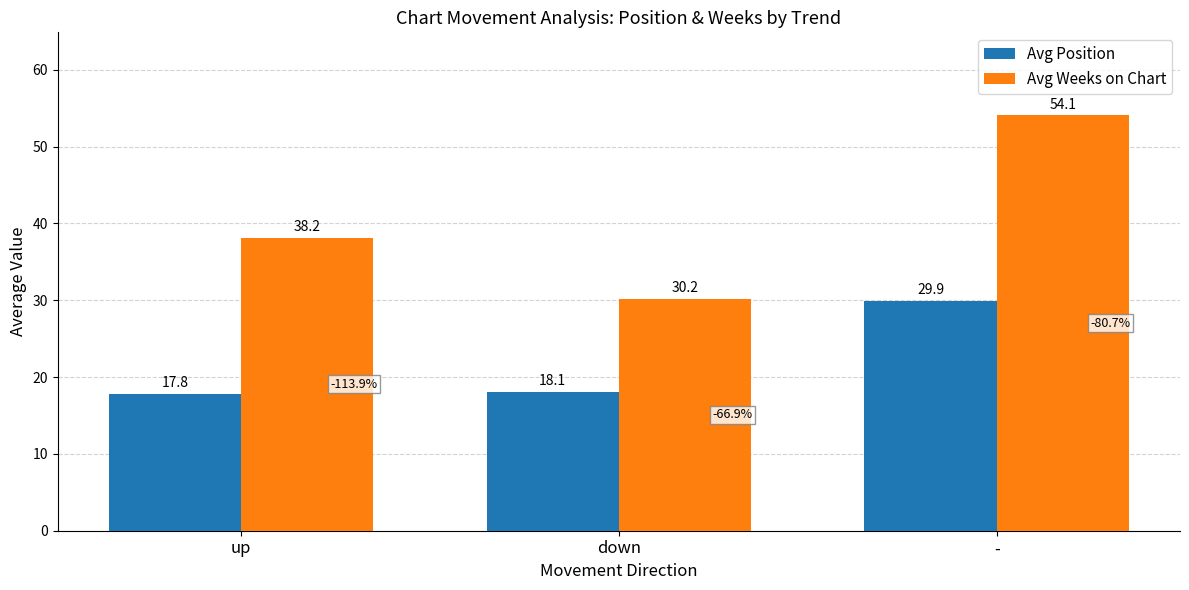

How many bars are there in total?

6